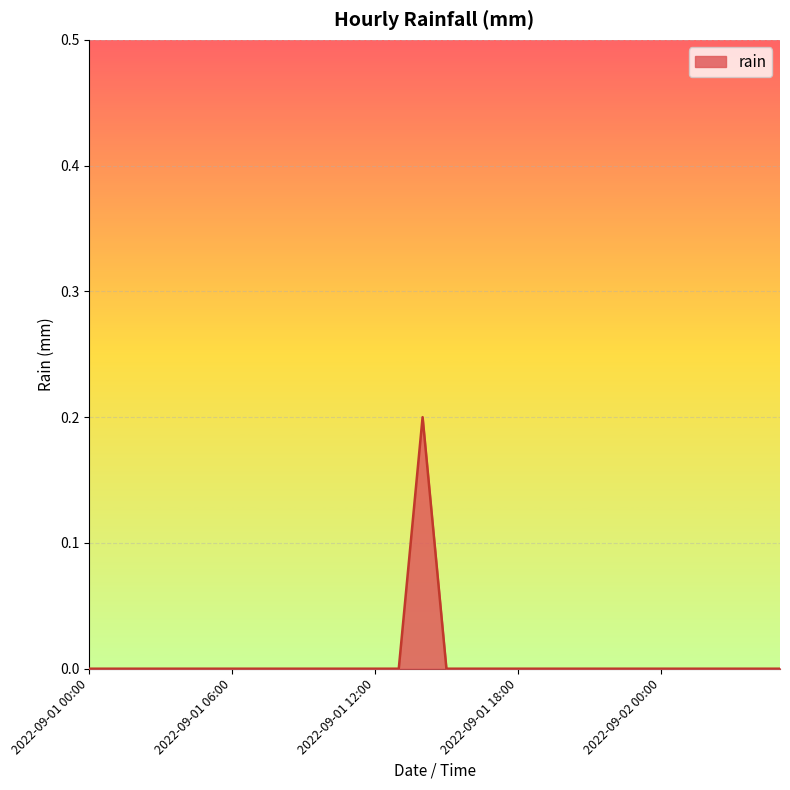

Reading left to right, what are all the values shown in this chart?

0.0	0.0	0.0	0.0	0.0	0.0	0.0	0.0	0.0	0.0	0.0	0.0	0.0	0.0	0.2	0.0	0.0	0.0	0.0	0.0	0.0	0.0	0.0	0.0	0.0	0.0	0.0	0.0	0.0	0.0